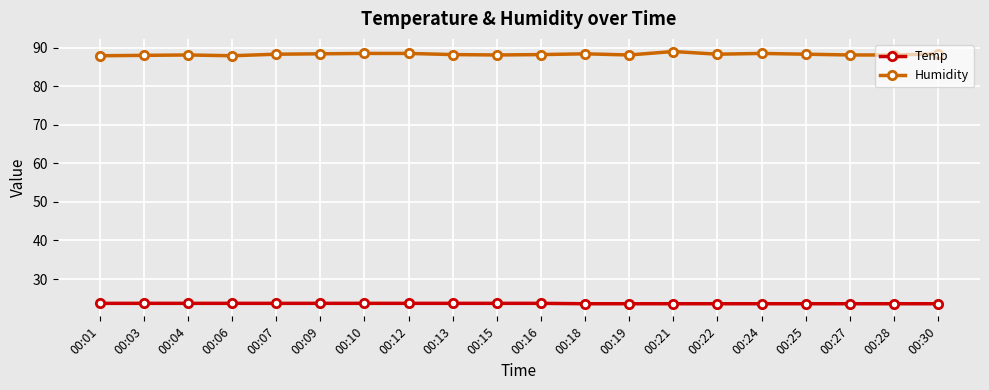

True or false: Humidity and Temp cross at least once.

False